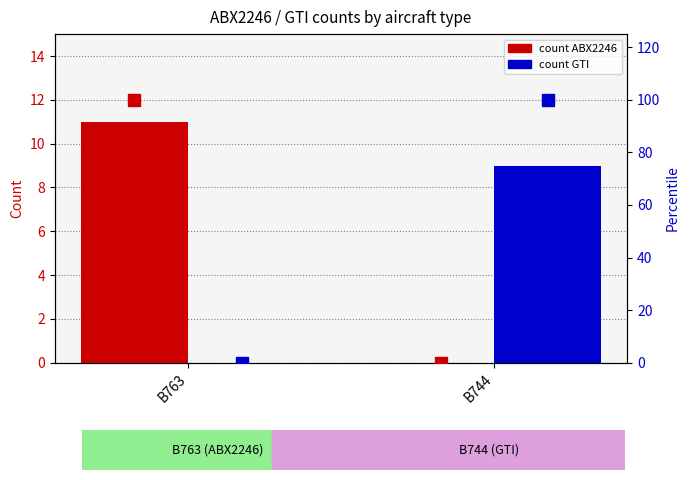

At B744, list the series in order from largest to smallest.

pct GTI, GTI_counts, ABX2246, pct ABX2246